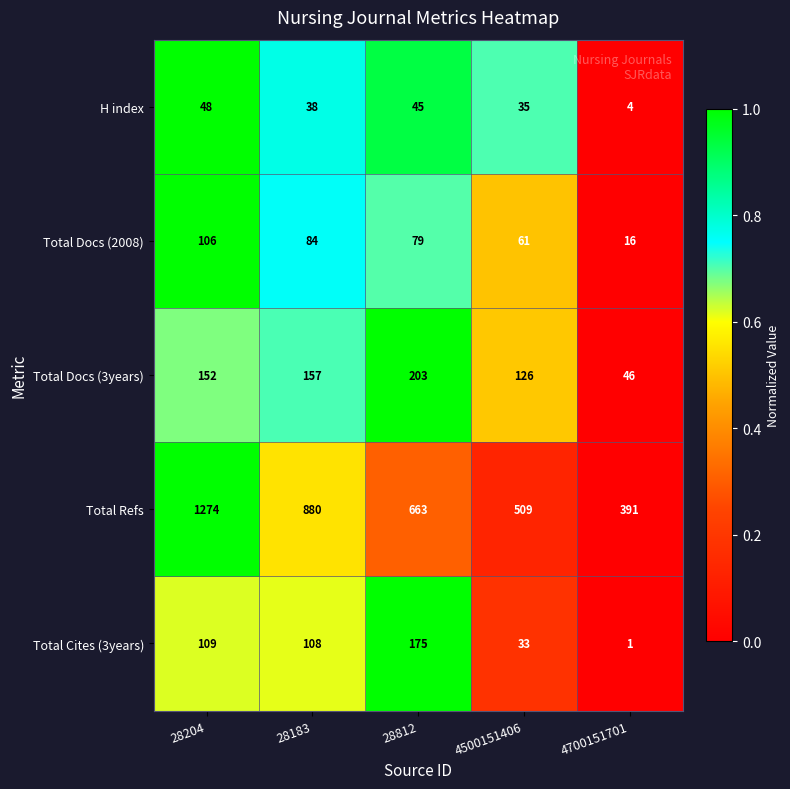

What is the maximum value shown in the chart?

1274